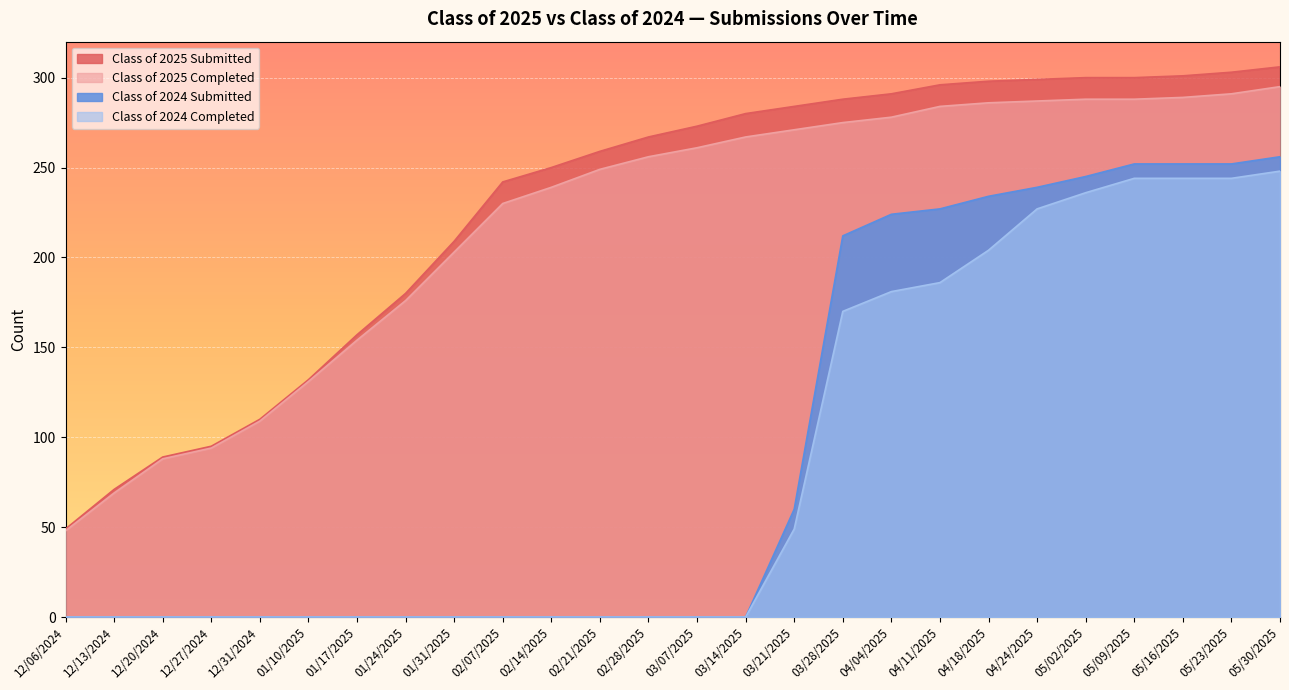

True or false: Class of 2025 Submitted and Class of 2025 Completed intersect in this chart.

False